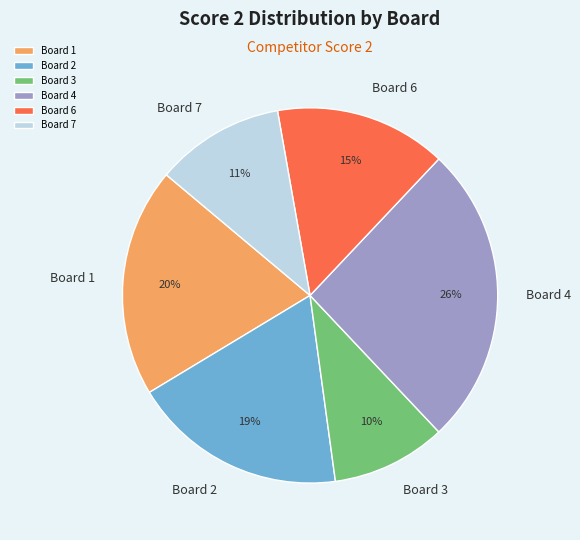

Does Board 6 account for over 50% of the chart?

No